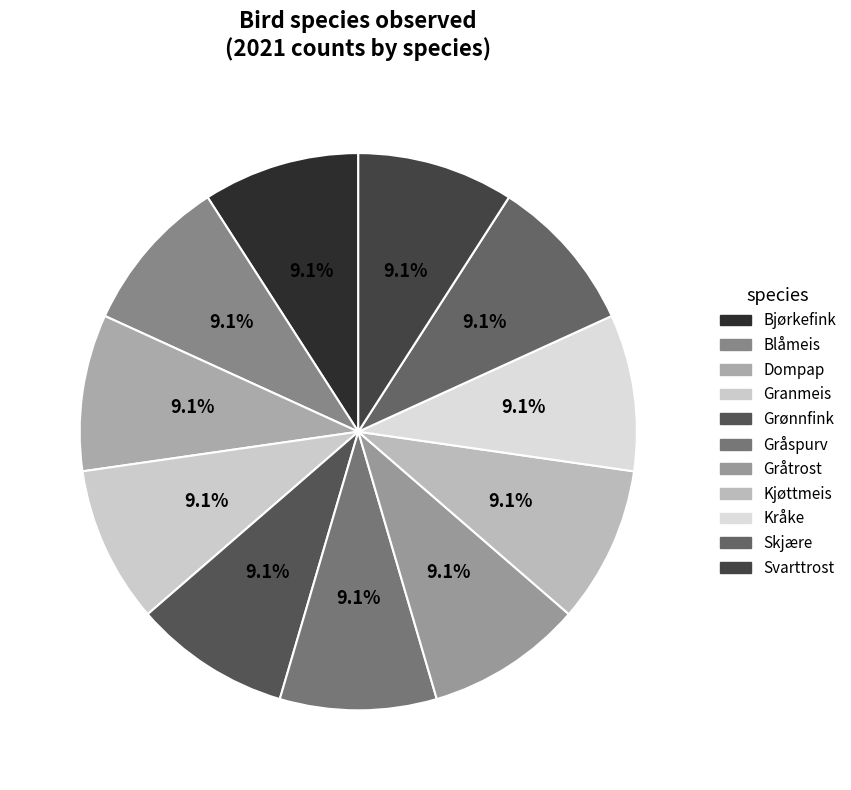

To the nearest percent, what is the average slice percentage?

9%